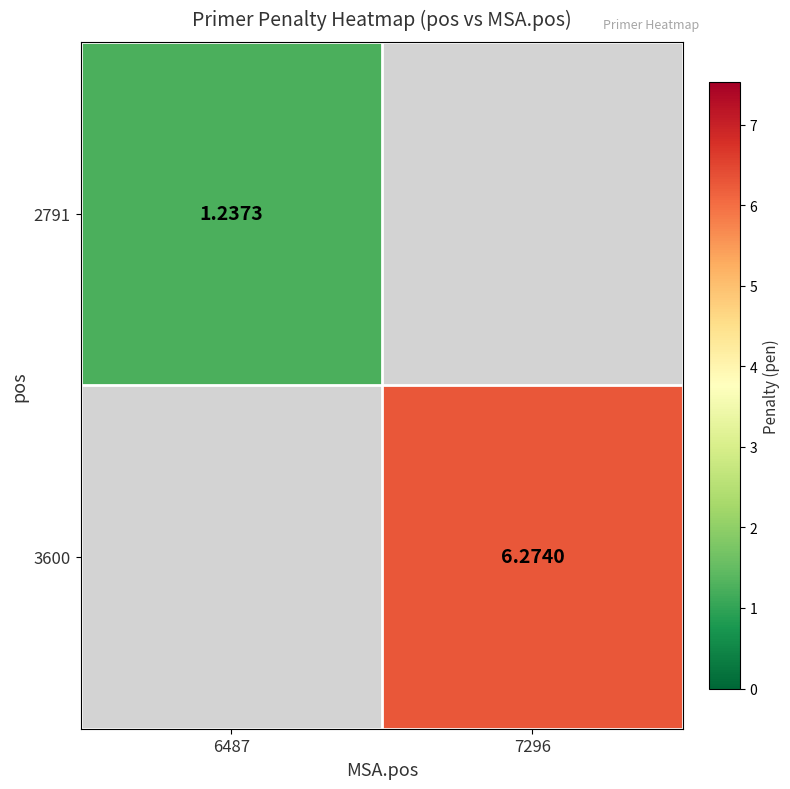

List the labels in order of 3600 value, largest first.

6487, 7296